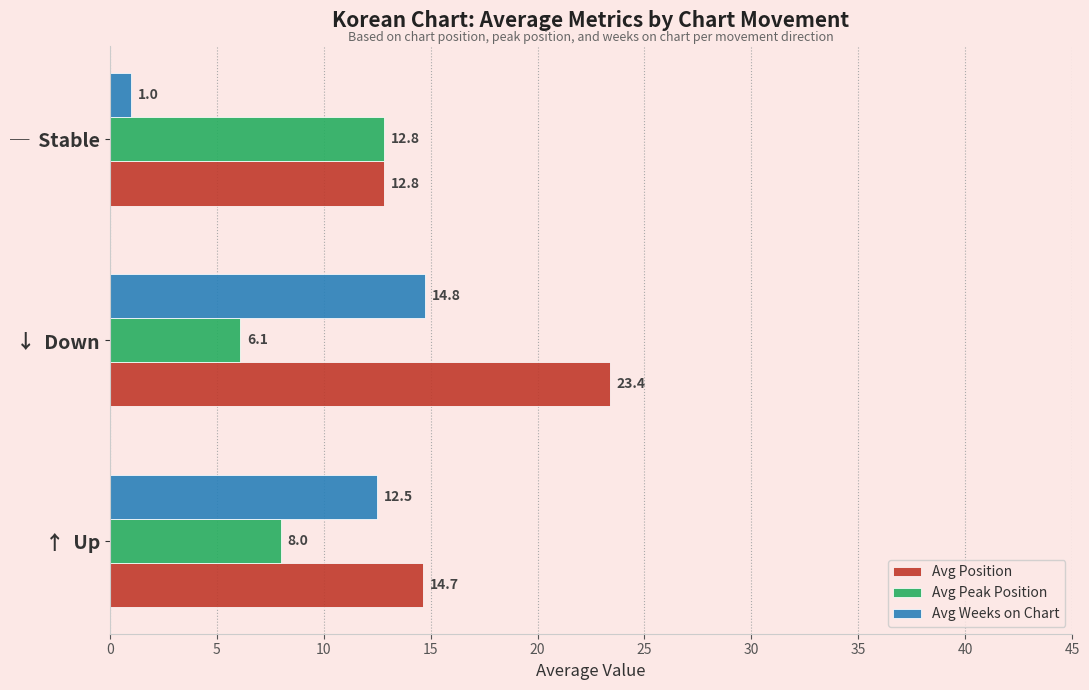

What is the sum of the Avg Position values at ↑  Up and ─  Stable?

27.5